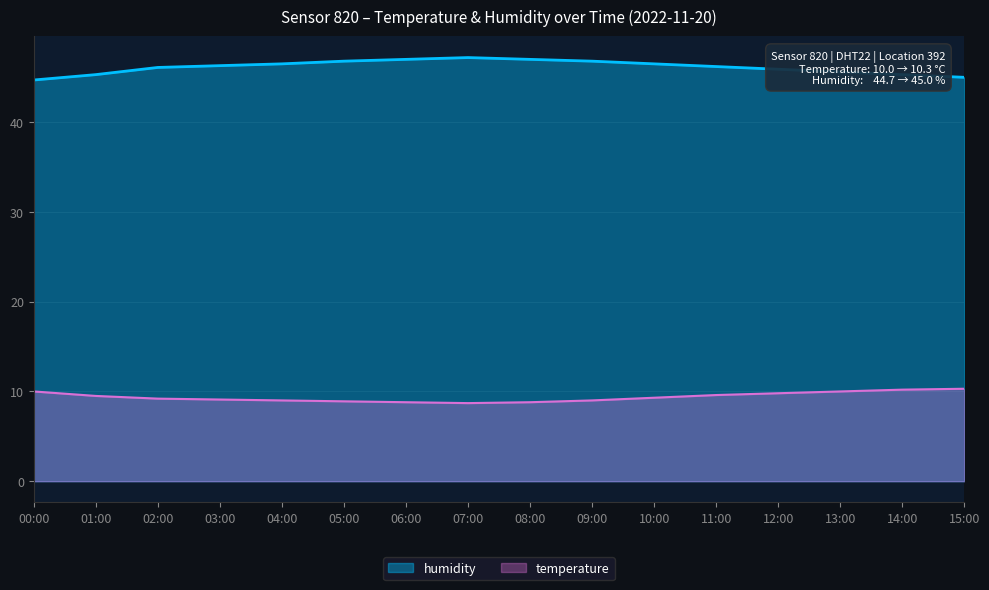

What is the difference between the temperature values at 12:00 and 09:00?

0.8